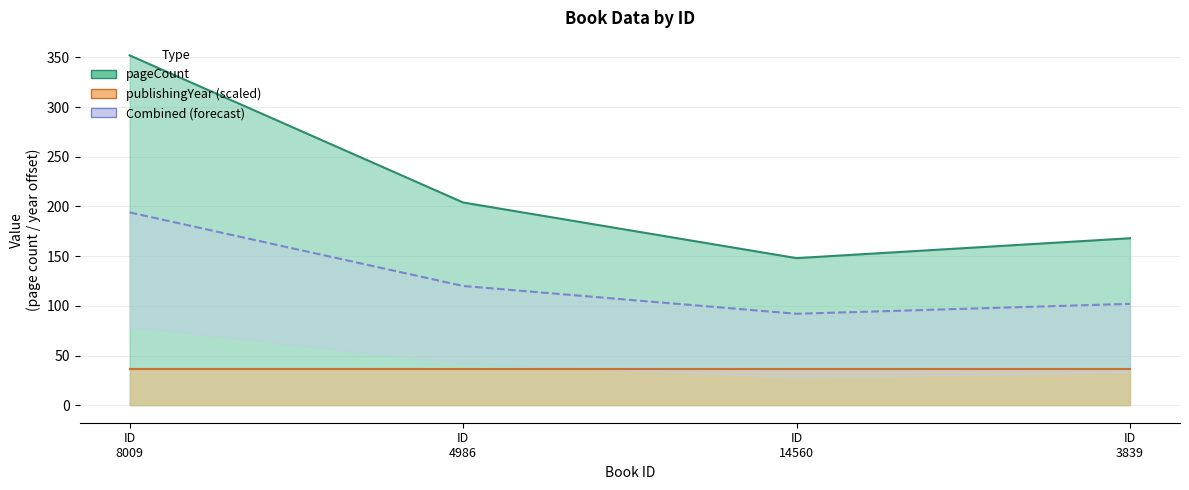

Count the number of values greater than 204.

1